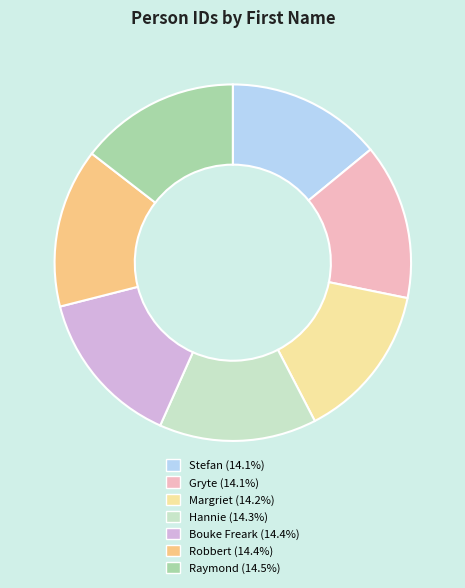

True or false: Hannie accounts for 1% of the total.

False